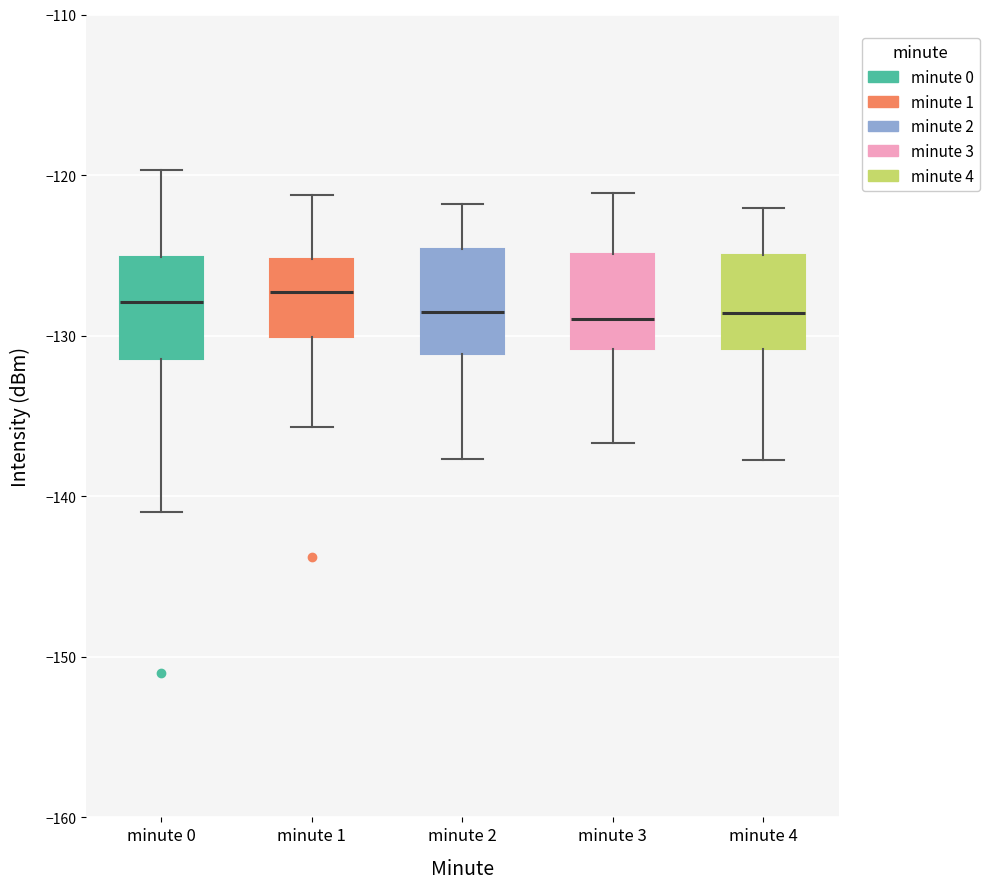

Where is the lower edge of the box for minute 2 on the y-axis? The values are not printed on the chart, so give them approximately, as read against the axis.

-131